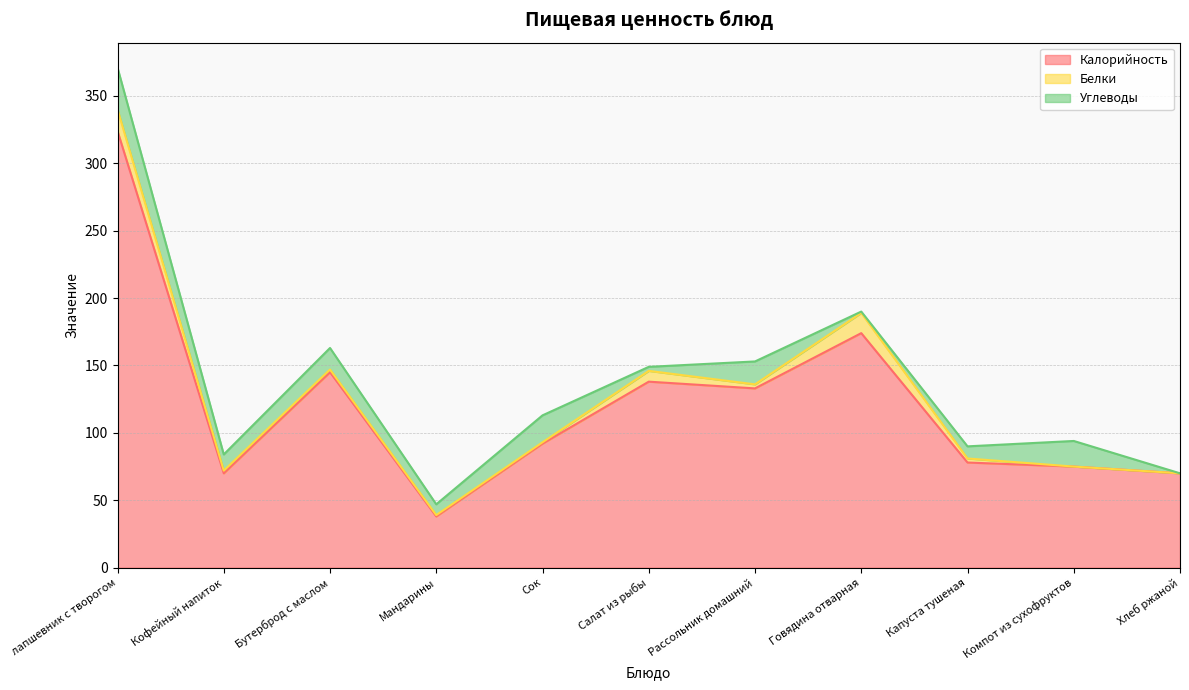

At which category does the chart reach its minimum across all series?

Компот из сухофруктов